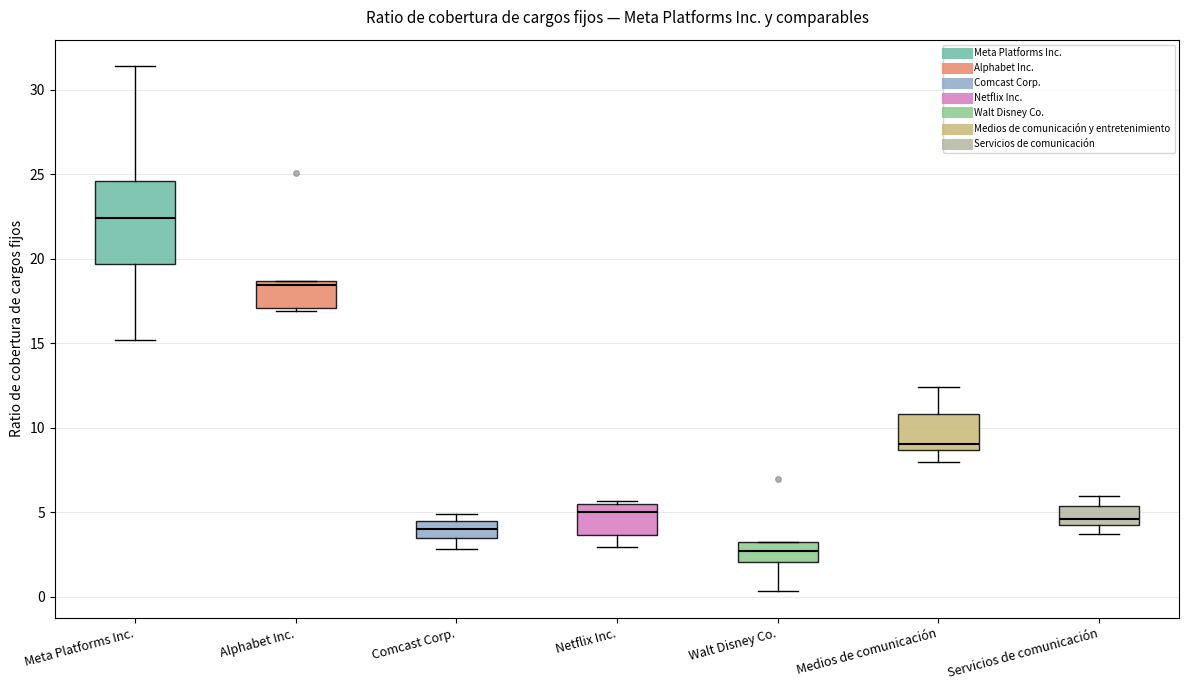

Which box is the tallest, from its lower edge to its upper edge?

Meta Platforms Inc.